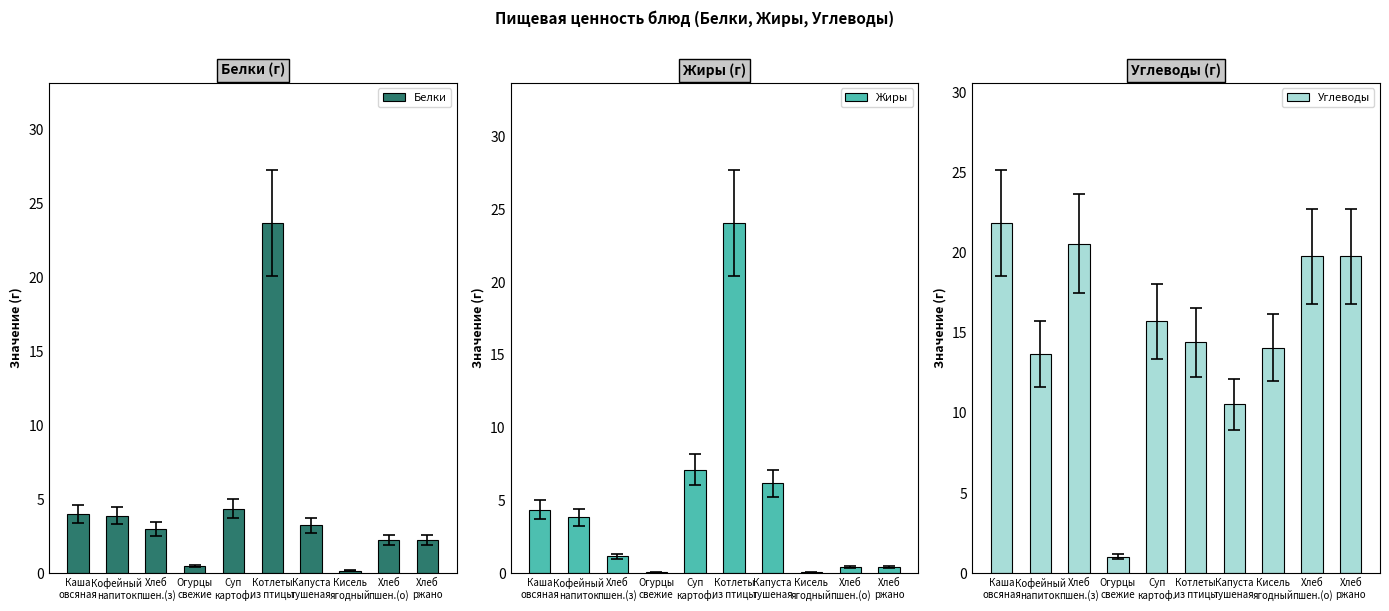

What are all the series names shown in the legend?

Белки, Жиры, Углеводы